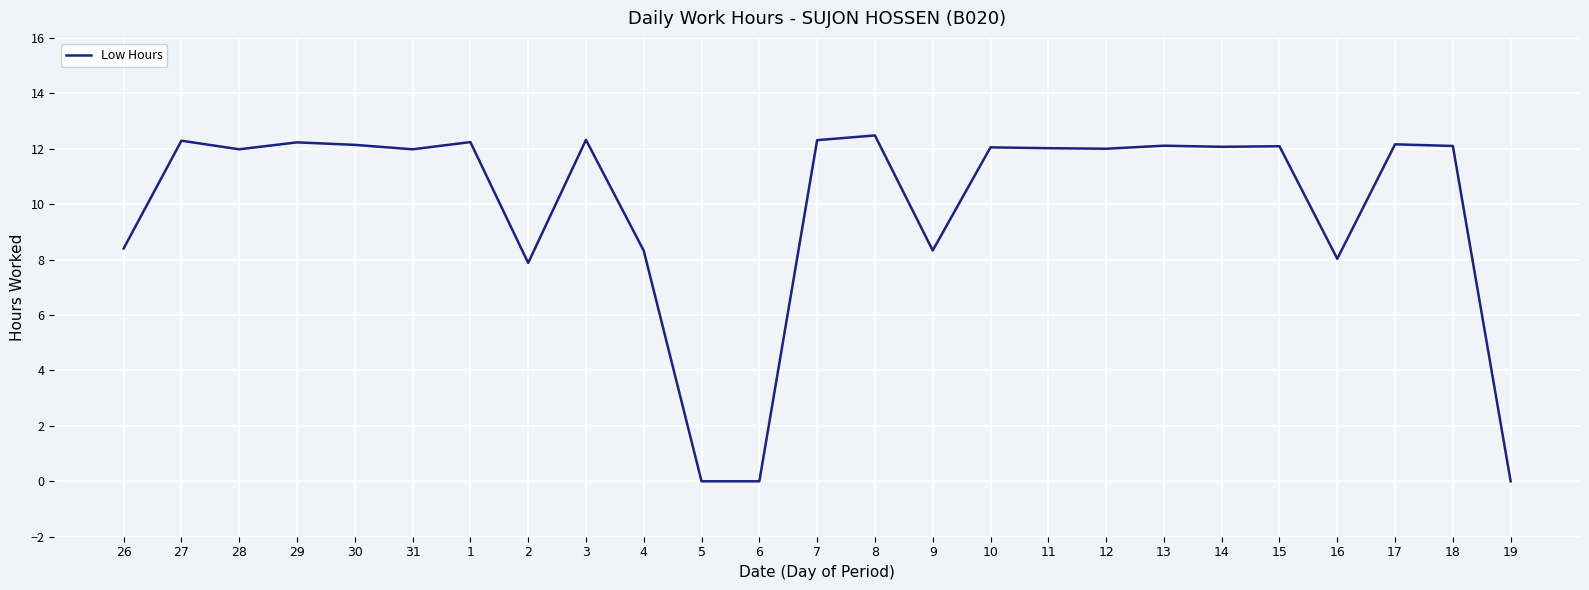

What position from the right is 26?

25